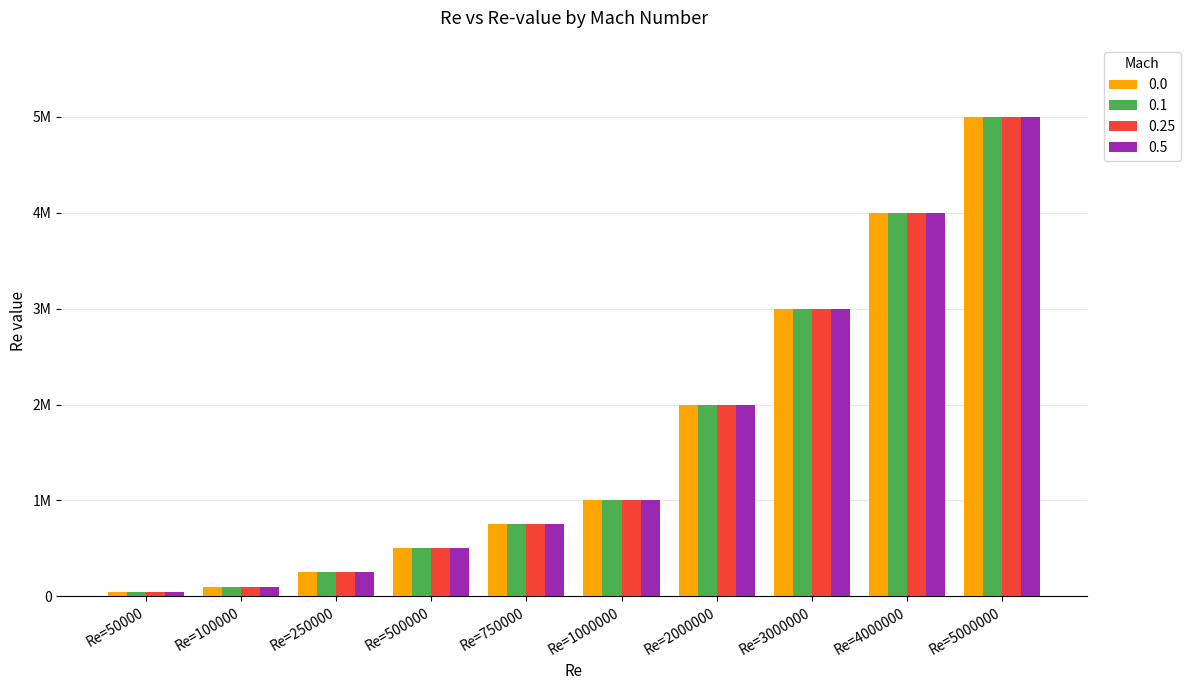

What are all the series names shown in the legend?

0.0, 0.1, 0.25, 0.5